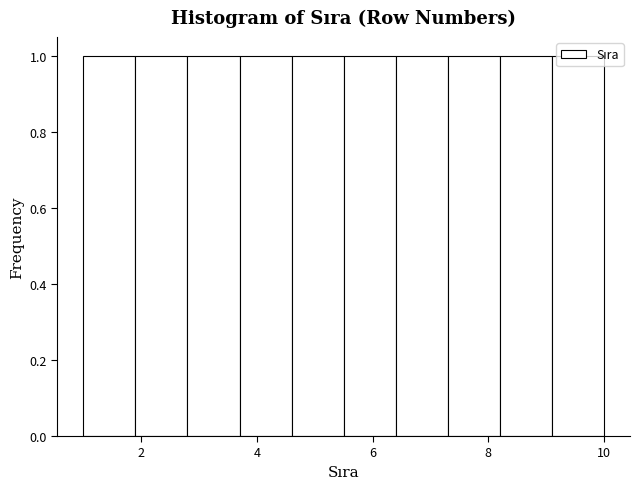

What is the height of the bar covering 9.1 to 10.0 on the x-axis? Neither the bar edges nor the heights are printed on the chart, so give them approximately, as read against the axes.

1